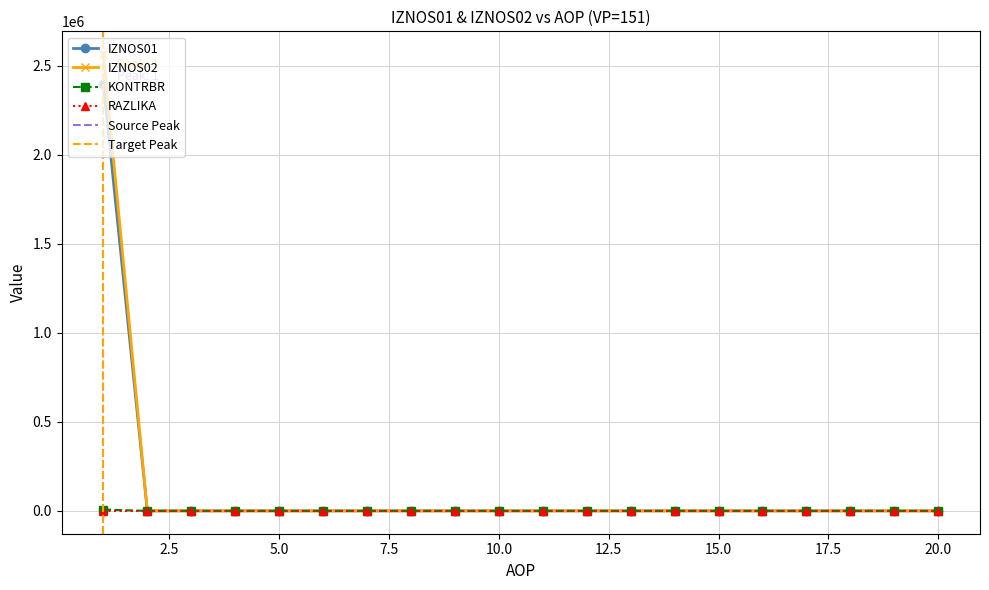

Is it true that RAZLIKA equals -1684375.6 at 8?

False